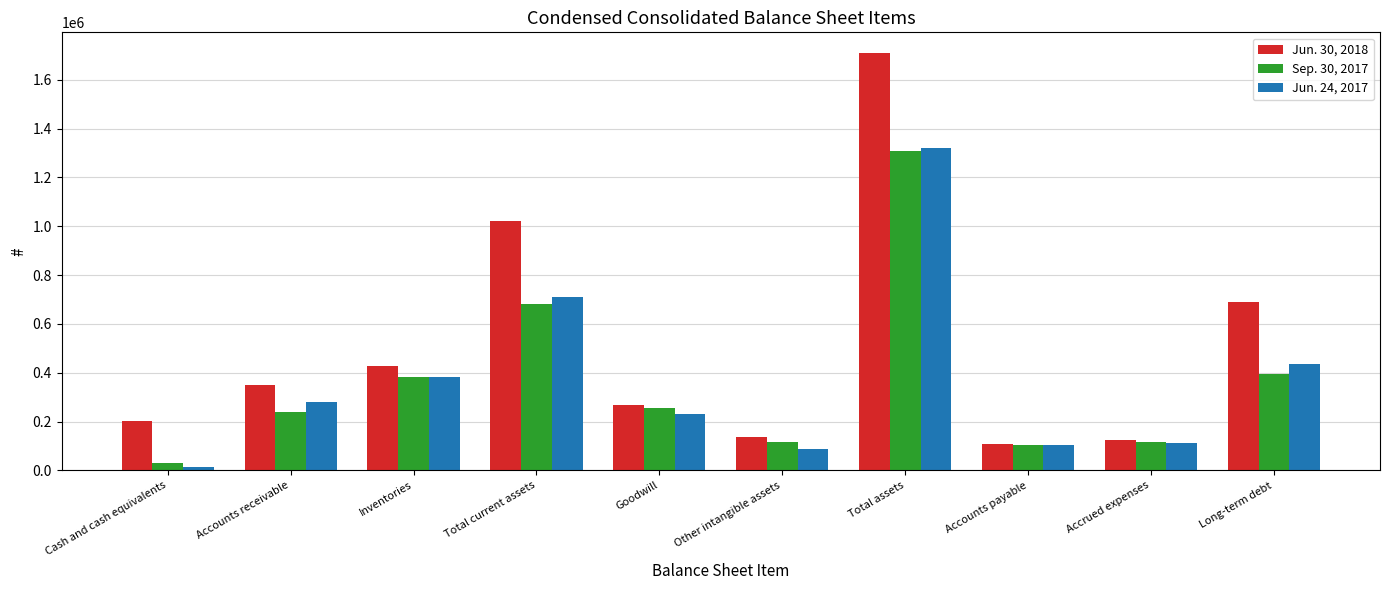

How many groups of bars are there?

10